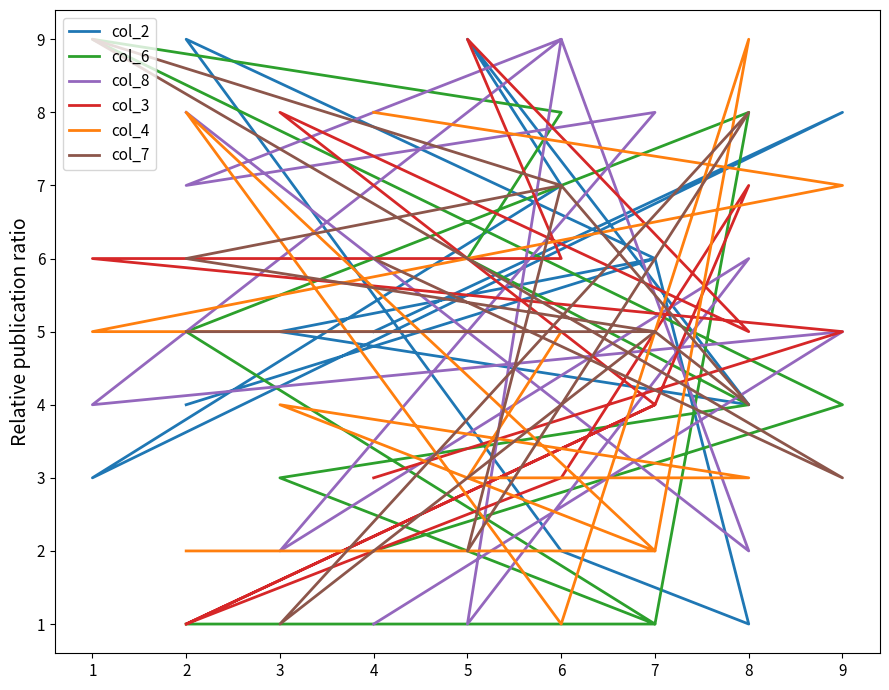

What is the greatest value displayed?

9